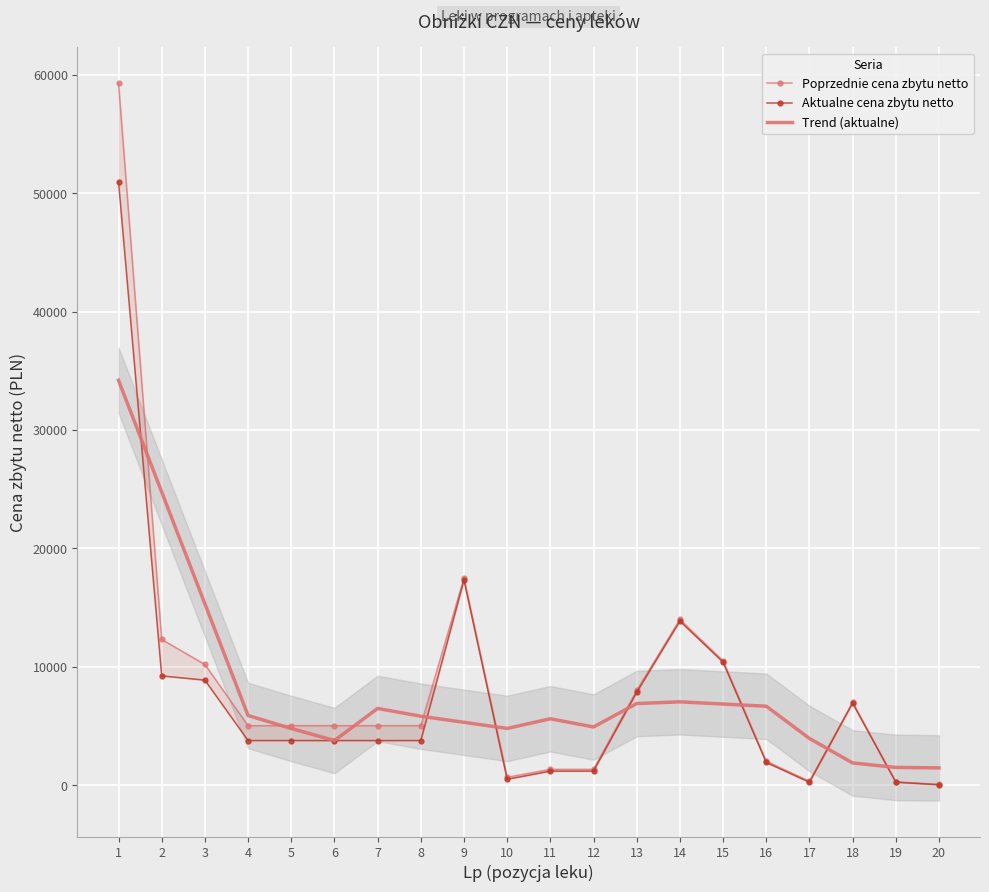

What is the sum of the Poprzednie cena zbytu netto values at 18 and 9?

24500.0